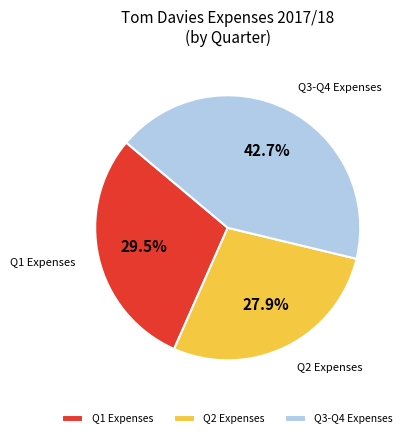

Which slice is the smallest?

Q2 Expenses